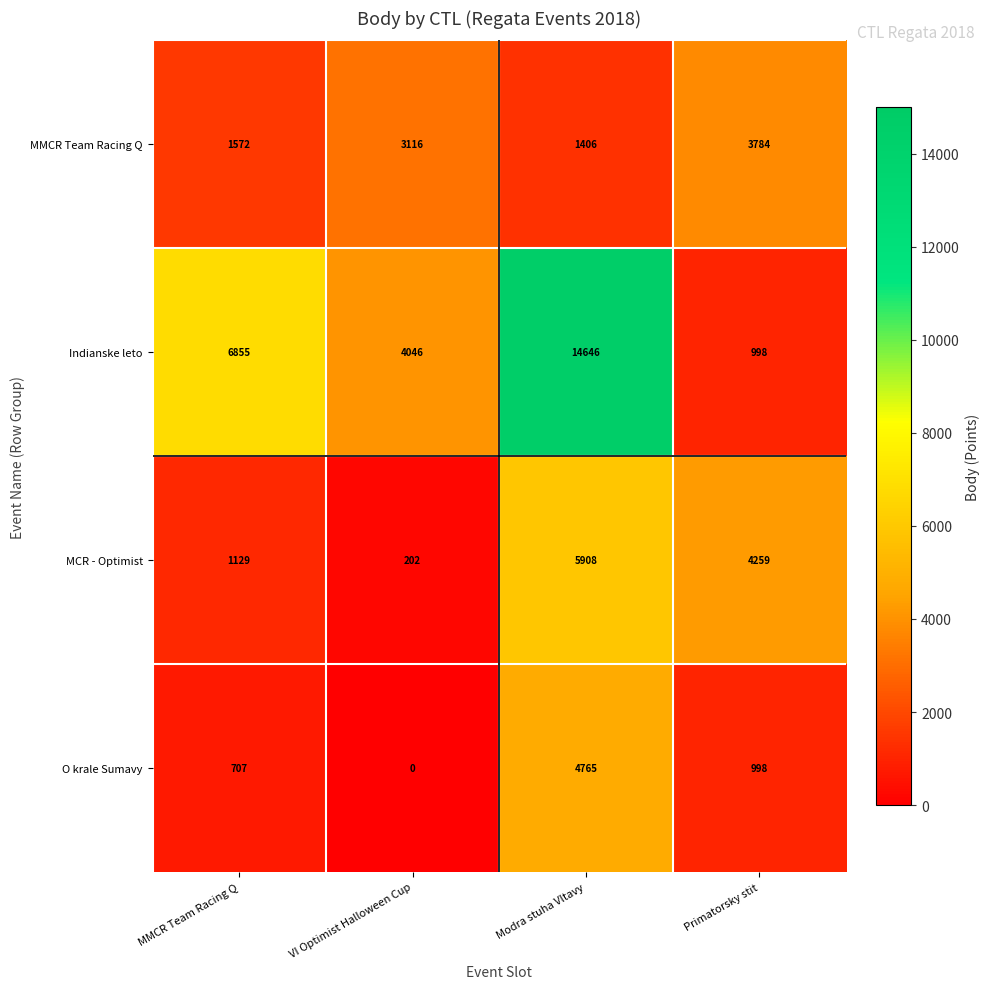

Reading left to right, extract all data points from this chart.

MMCR Team Racing Q: 1572	3116	1406	3784
Indianske leto: 6855	4046	14646	998
MCR - Optimist: 1129	202	5908	4259
O krale Sumavy: 707	0	4765	998